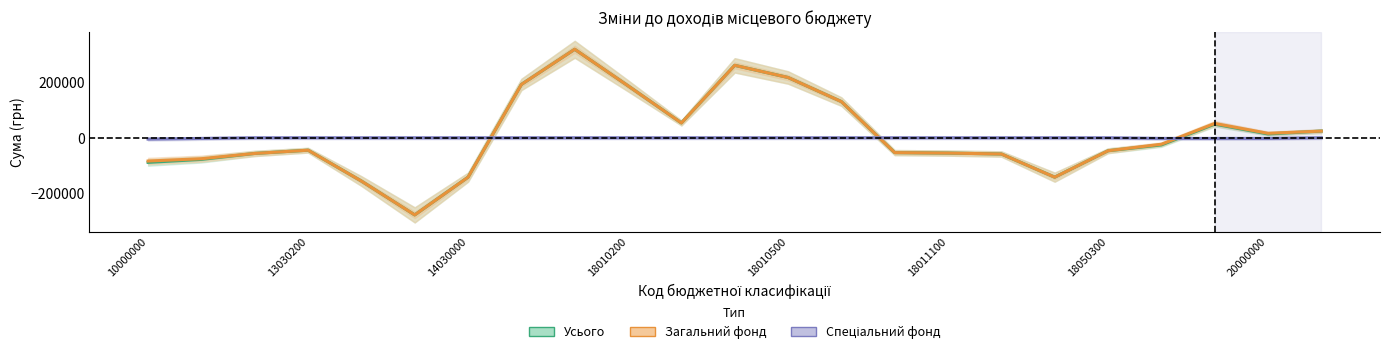

How many series are shown in this chart?

3